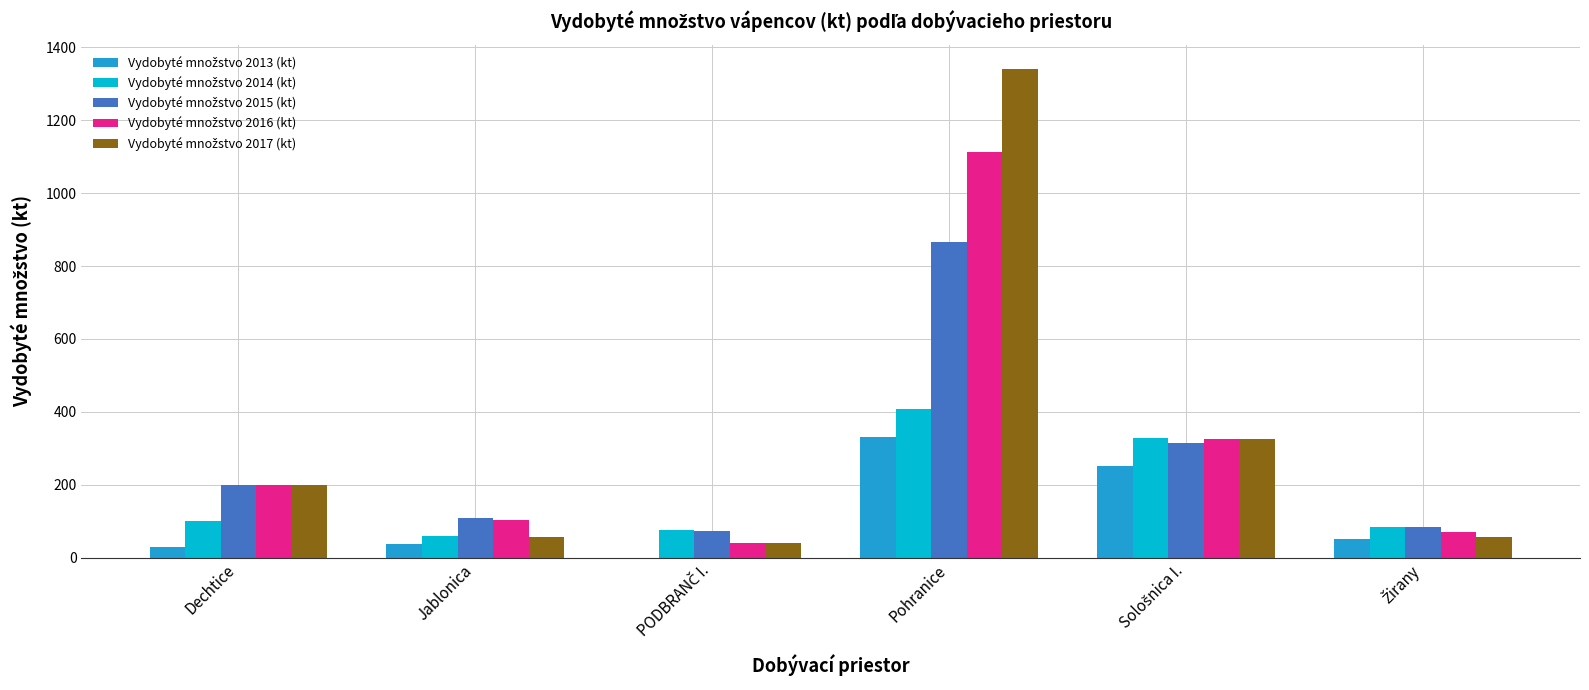

What is the total value across all series at Jablonica?

363.0